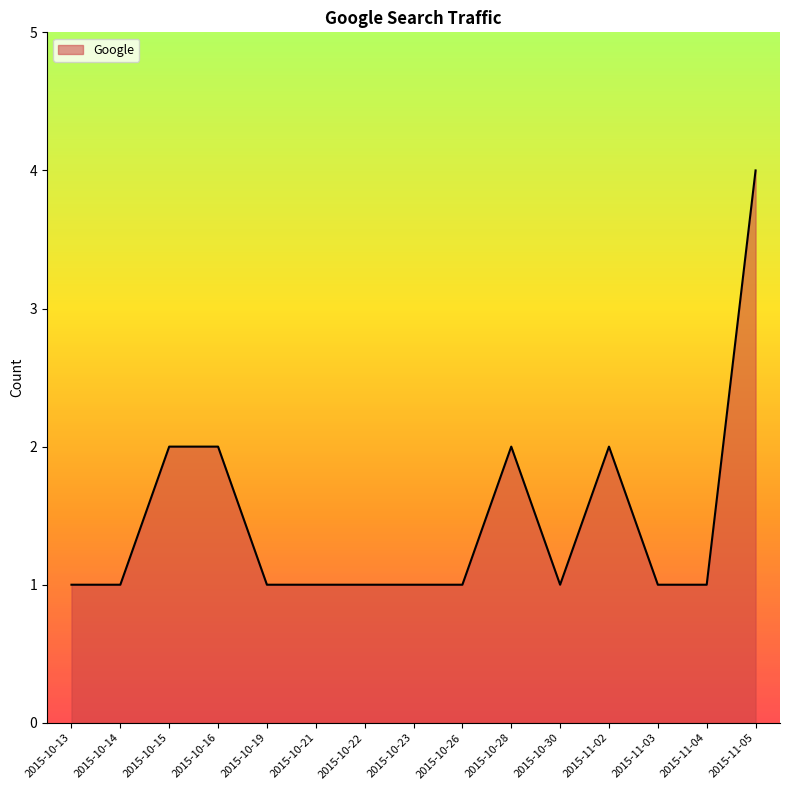

What position from the right is 2015-10-22?

9